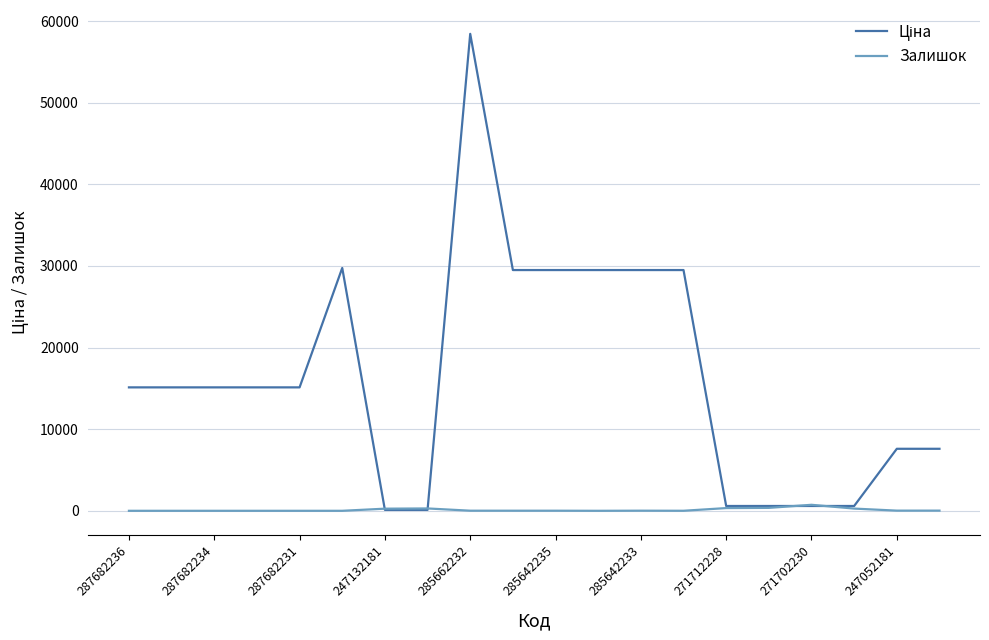

After their last crossing, which series has the higher values: Залишок or Ціна?

Ціна